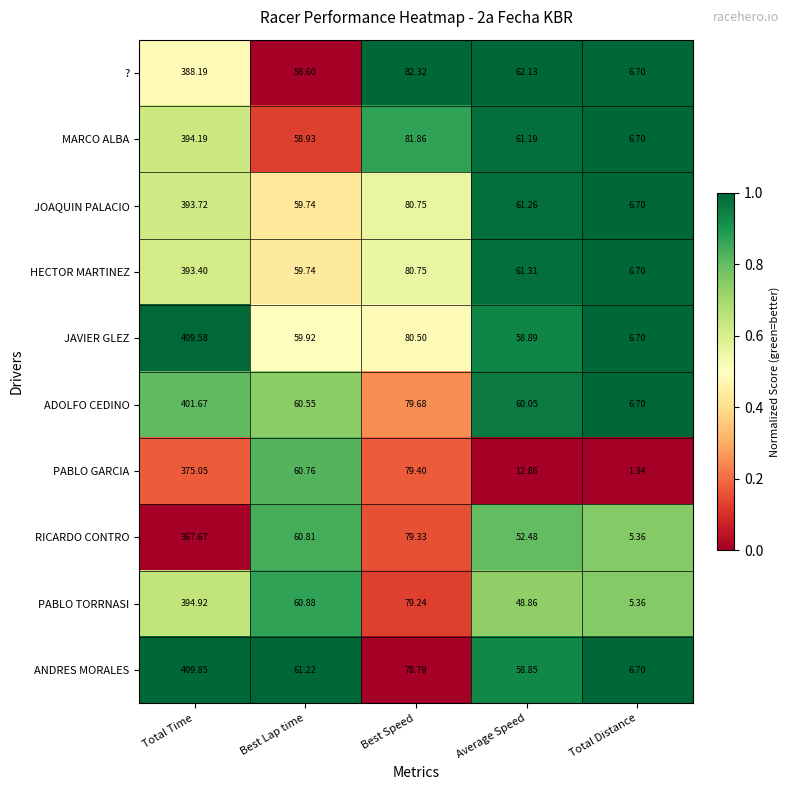

Which series has the largest range (max minus min)?

ANDRES MORALES